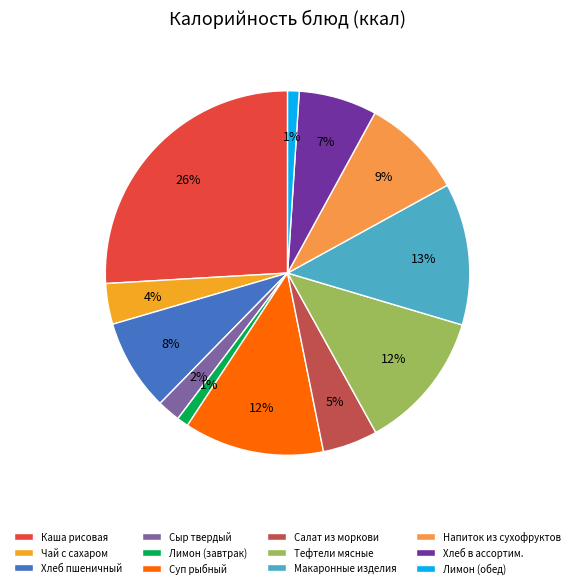

The Лимон (обед) slice represents 1% of the pie. True or false?

True